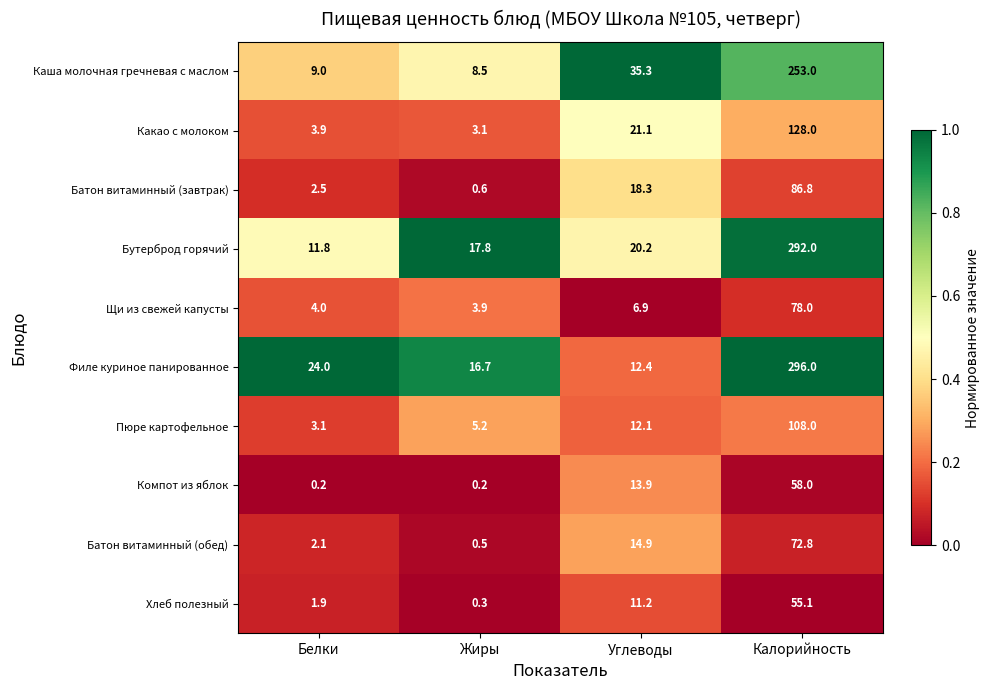

True or false: Хлеб полезный has a value of 55.1 at Калорийность.

True